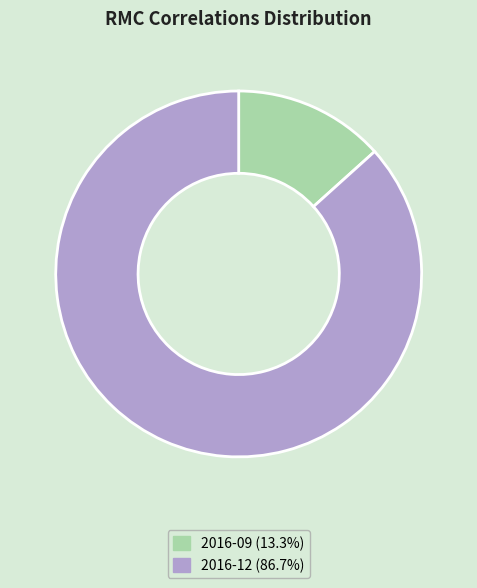

Do 2016-09 (13.3%) and 2016-12 (86.7%) together represent more than half of the pie?

Yes